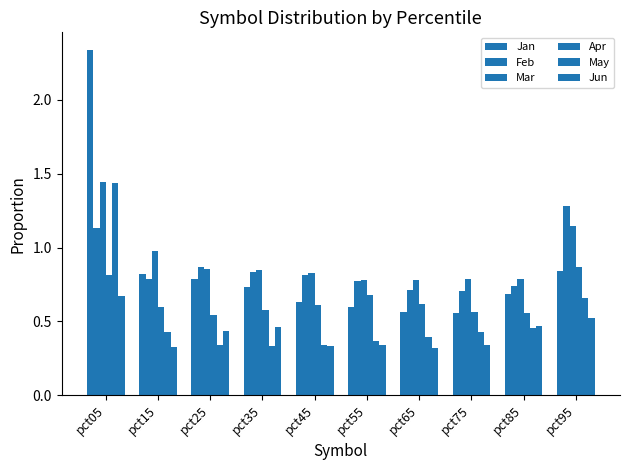

How many May values are between 0 and 1?

9